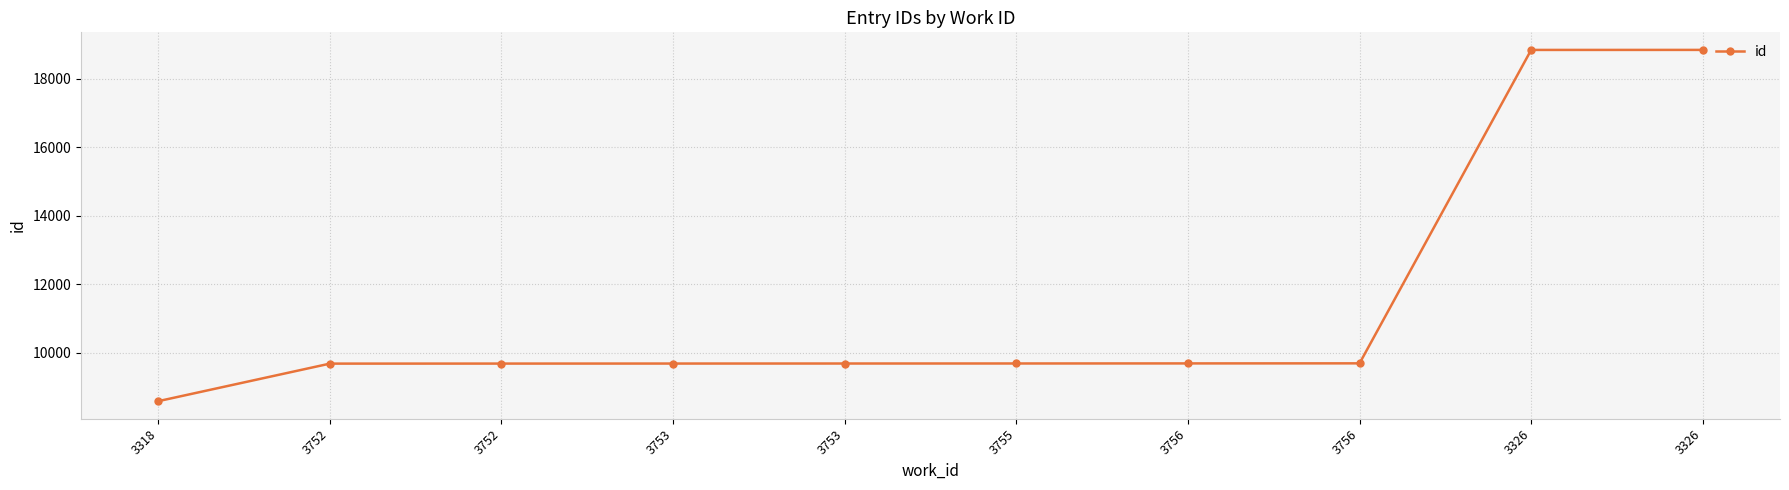

True or false: the data has more than 1 interior local peaks.

False